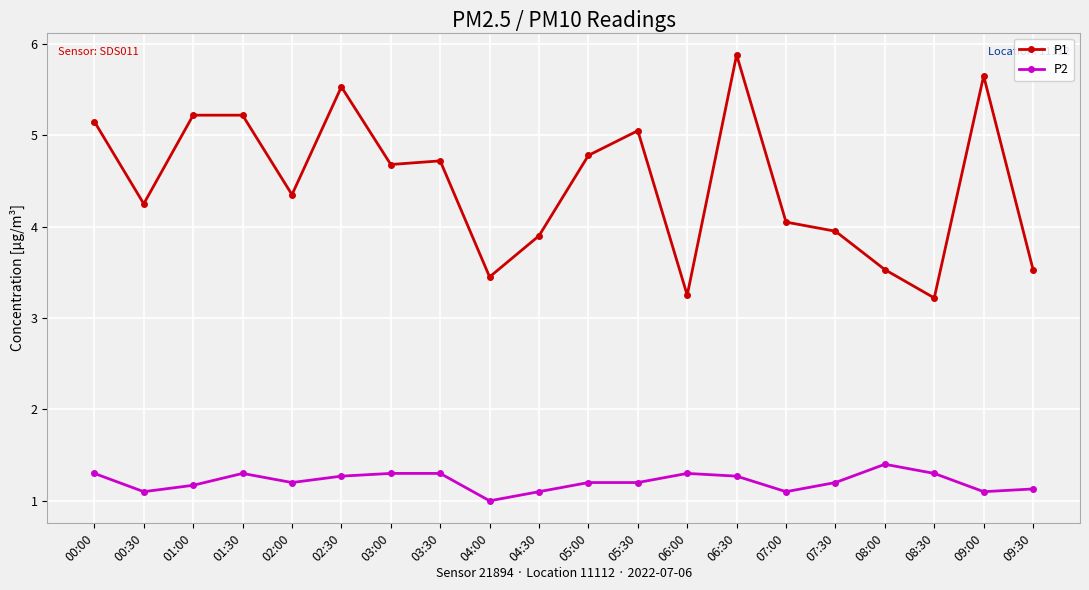

The P2 series shows 0.4 at 00:30. True or false?

False